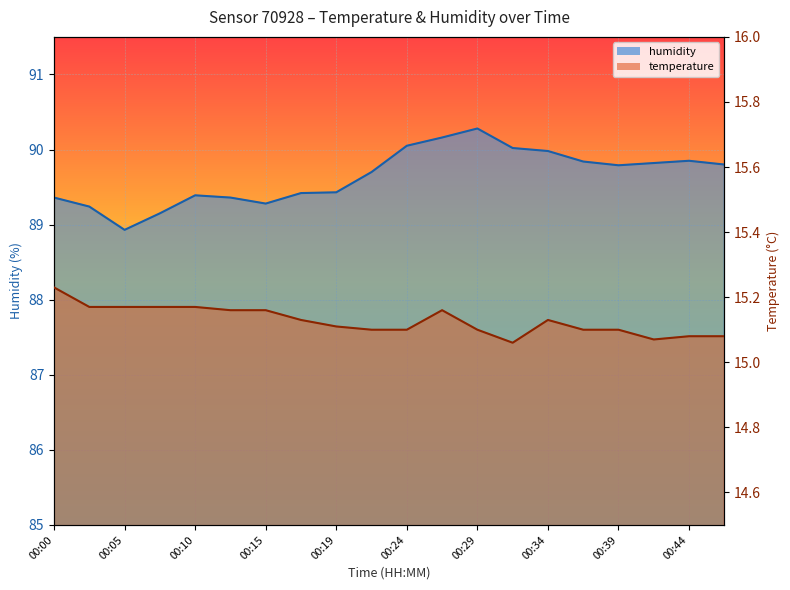

At 00:19, list the series in order from largest to smallest.

humidity, temperature